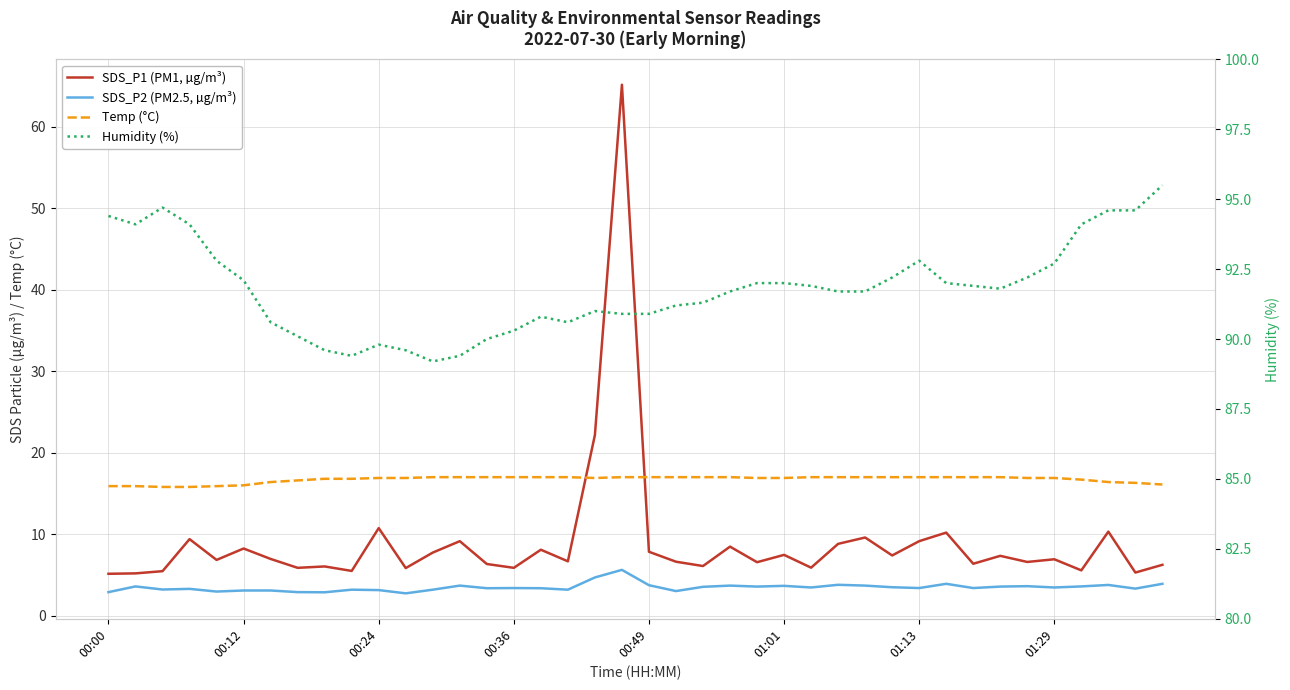

Is it true that Humidity (%) equals 91.7 at 23?

True